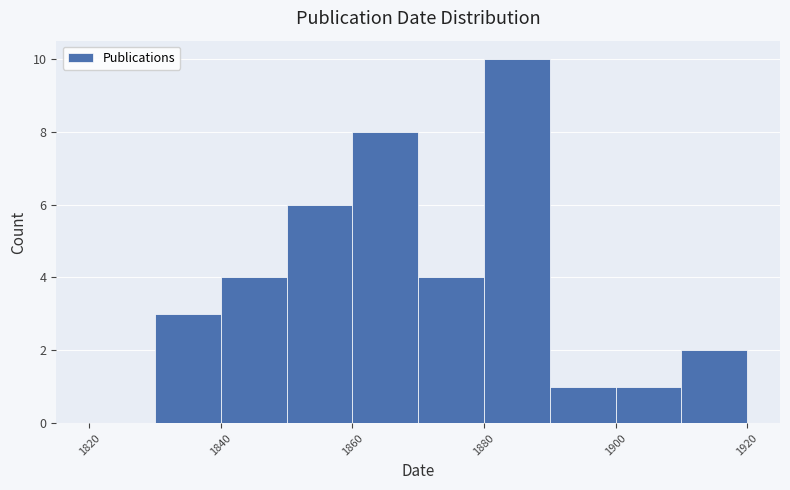

Reading left to right, transcribe this chart: for each bar, give the range it covers on the x-axis and its height. The values are not printed on the chart, so give them approximately, as read against the axis.

1820 to 1830: 0
1830 to 1840: 3
1840 to 1850: 4
1850 to 1860: 6
1860 to 1870: 8
1870 to 1880: 4
1880 to 1890: 10
1890 to 1900: 1
1900 to 1910: 1
1910 to 1920: 2